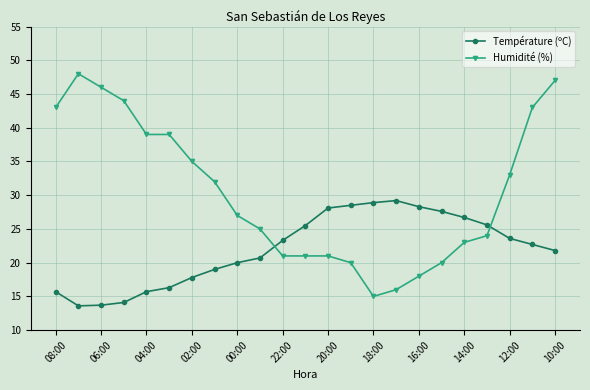

What is the average value of the Température (ºC) series?

22.0